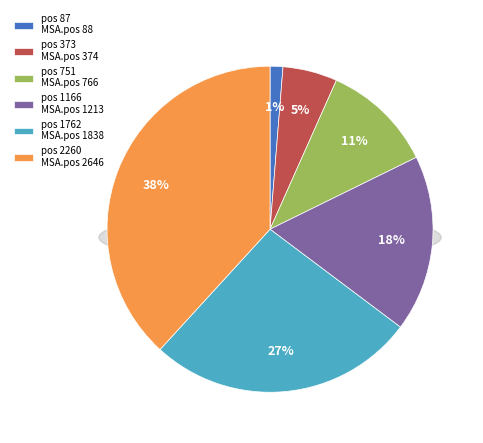

Between 87 and 2260, which is larger?

2260